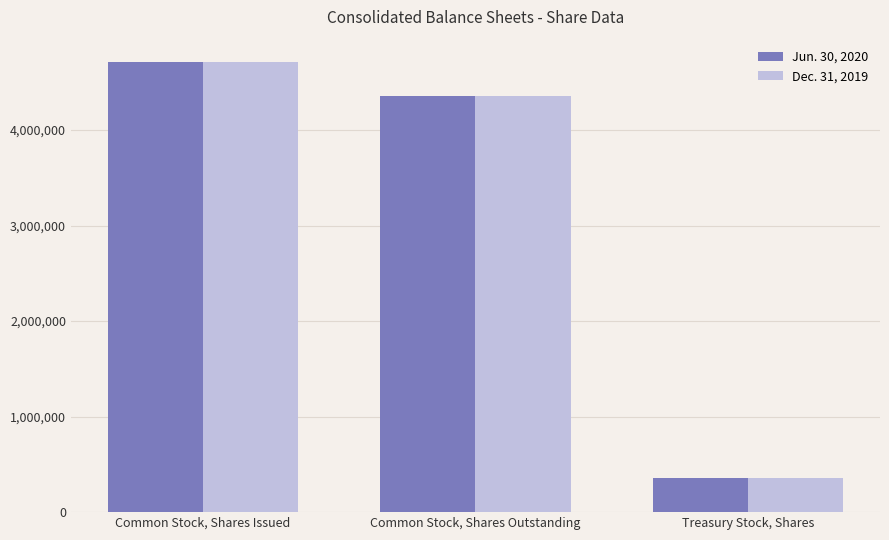

At which category is the sum across all series the highest?

Common Stock, Shares Issued